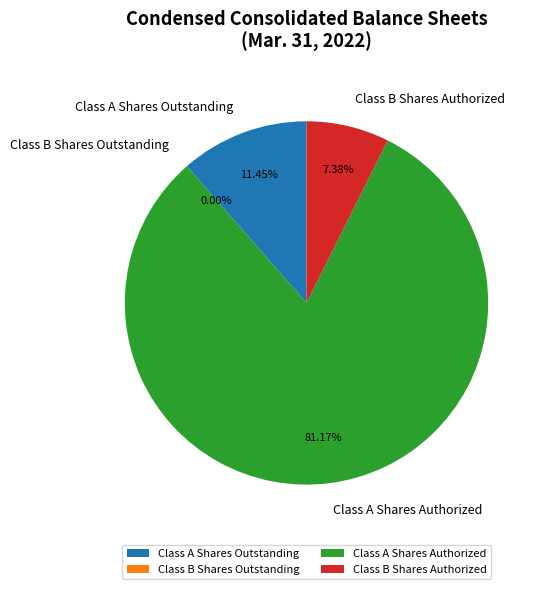

Does Class A Shares Authorized represent more than half of the total?

Yes